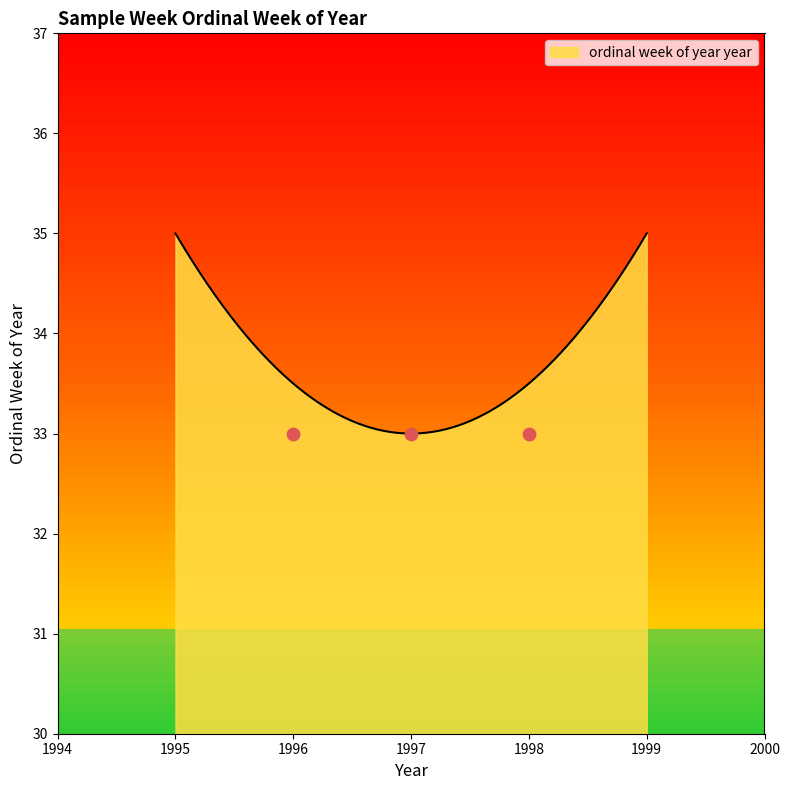

Which has a higher value, 33 or 33?

33